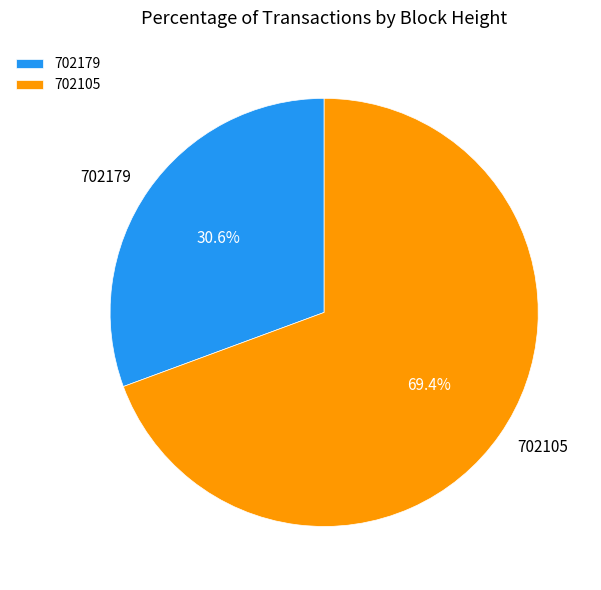

To the nearest percent, what percentage of the pie is 702179?

31%